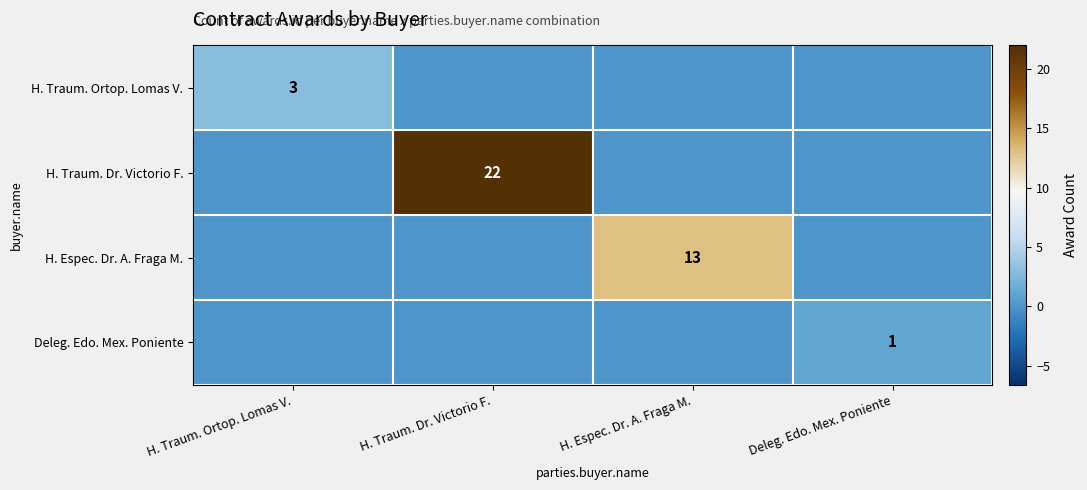

The H. Espec. Dr. A. Fraga M. series shows 13 at H. Espec. Dr. A. Fraga M.. True or false?

True